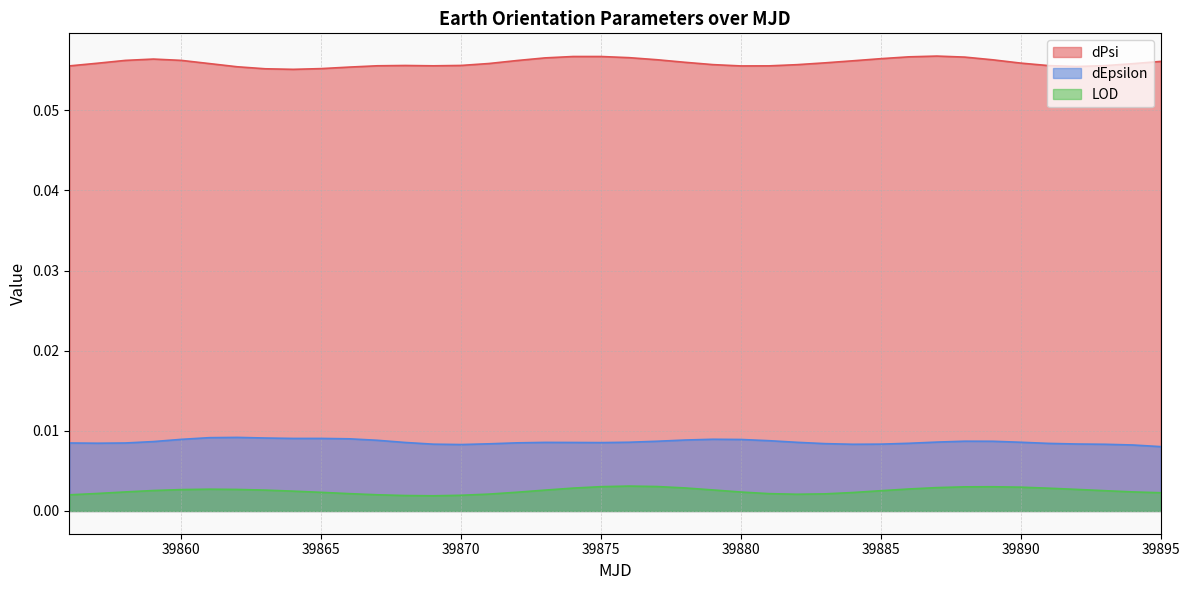

Does the chart have visible grid lines?

Yes